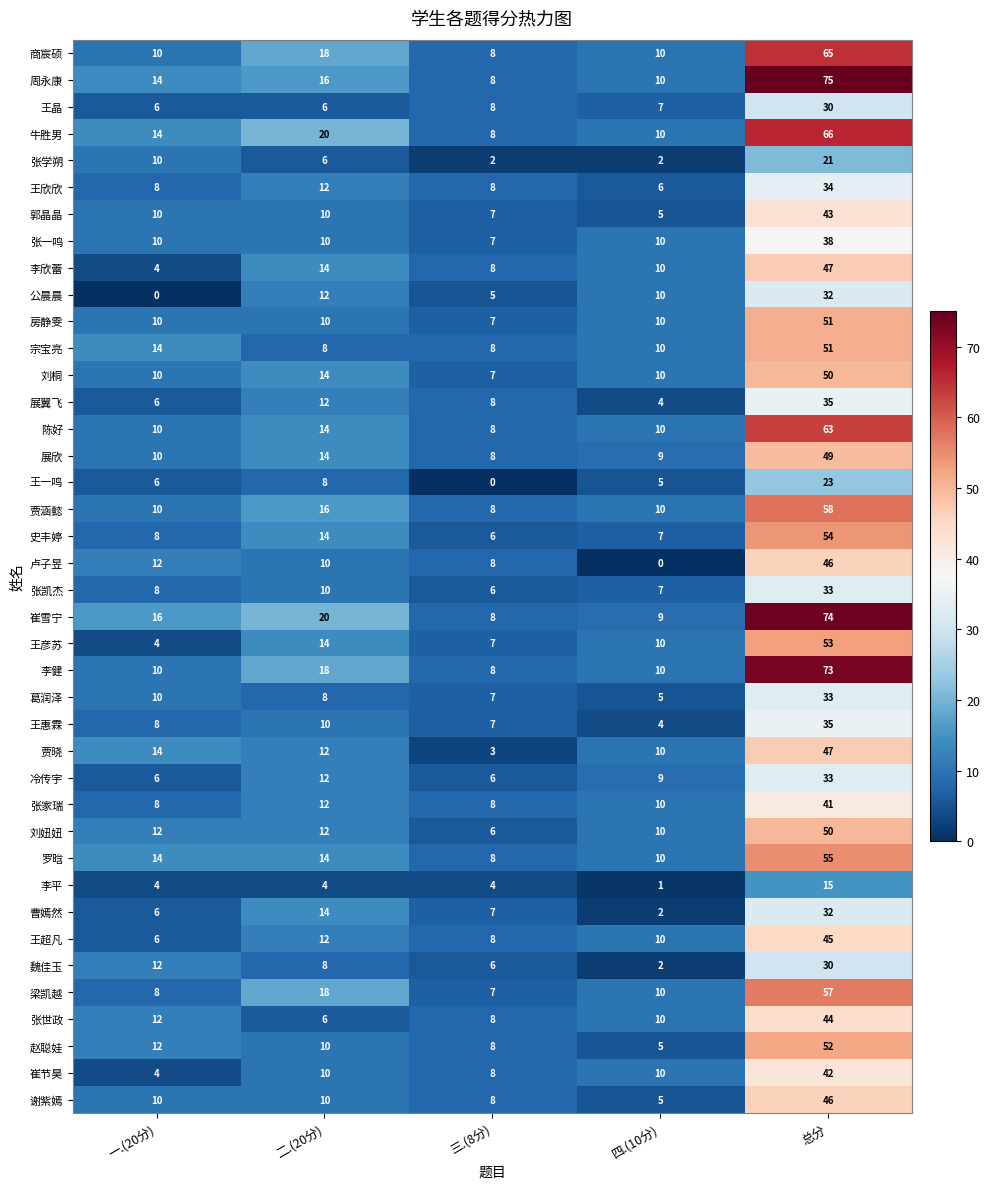

Which category has the highest value in the 郭晶晶 series?

总分